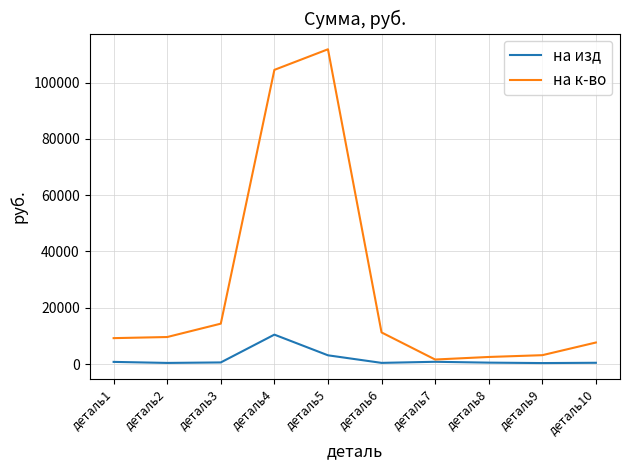

Which series has the largest total across all categories?

на к-во